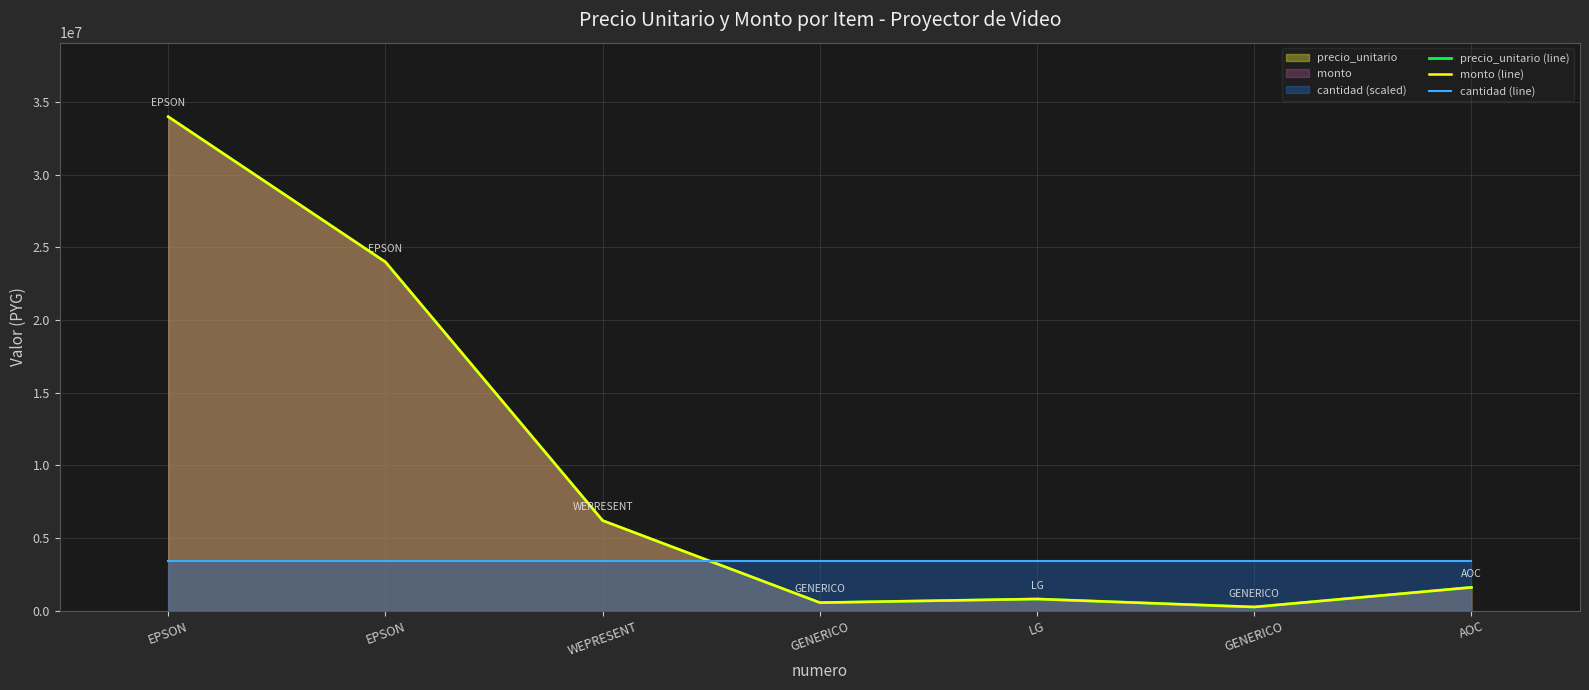

Reading left to right, what are all the values shown in this chart?

precio_unitario (line): 34000000	24000000	6200000	550000	800000	250000	1600000
monto (line): 34000000	24000000	6200000	550000	800000	250000	1600000
cantidad (line): 3400000	3400000	3400000	3400000	3400000	3400000	3400000